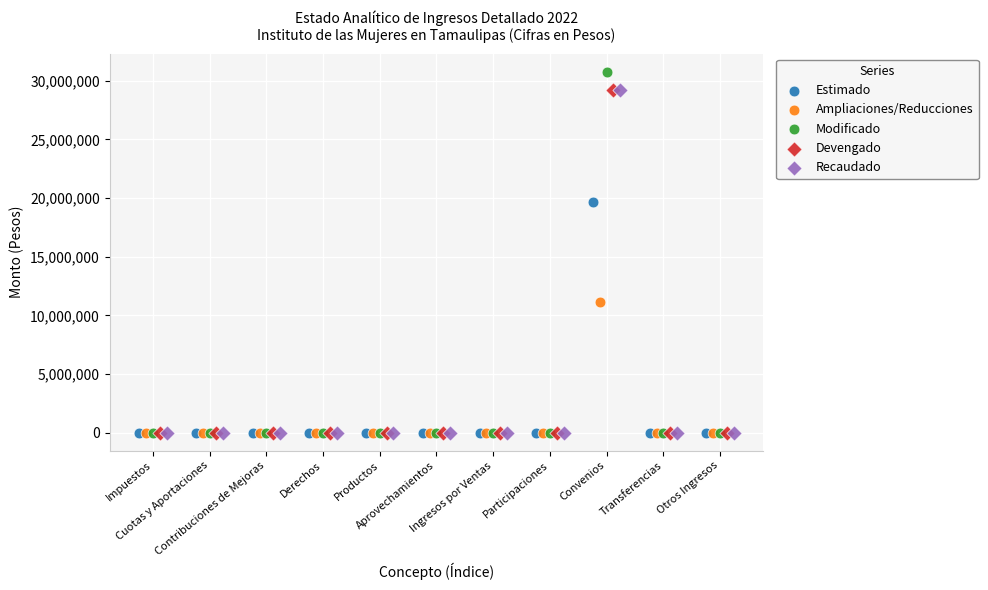

What are all the series names shown in the legend?

Estimado, Ampliaciones/Reducciones, Modificado, Devengado, Recaudado